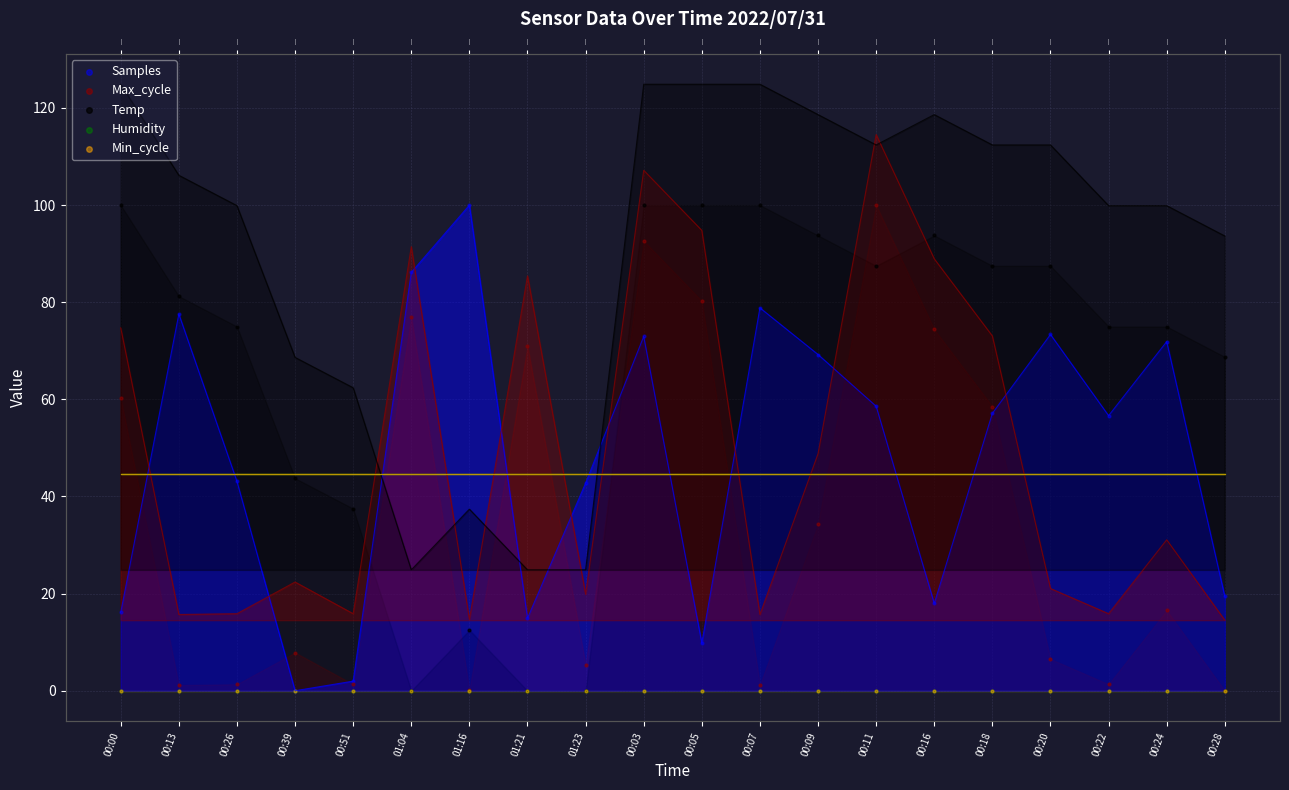

Which series has the largest total across all categories?

Temp